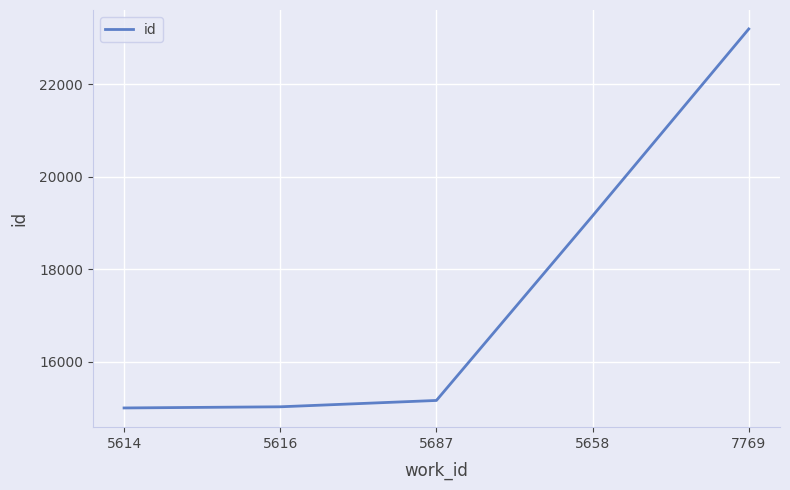

What is the greatest value displayed?

23192